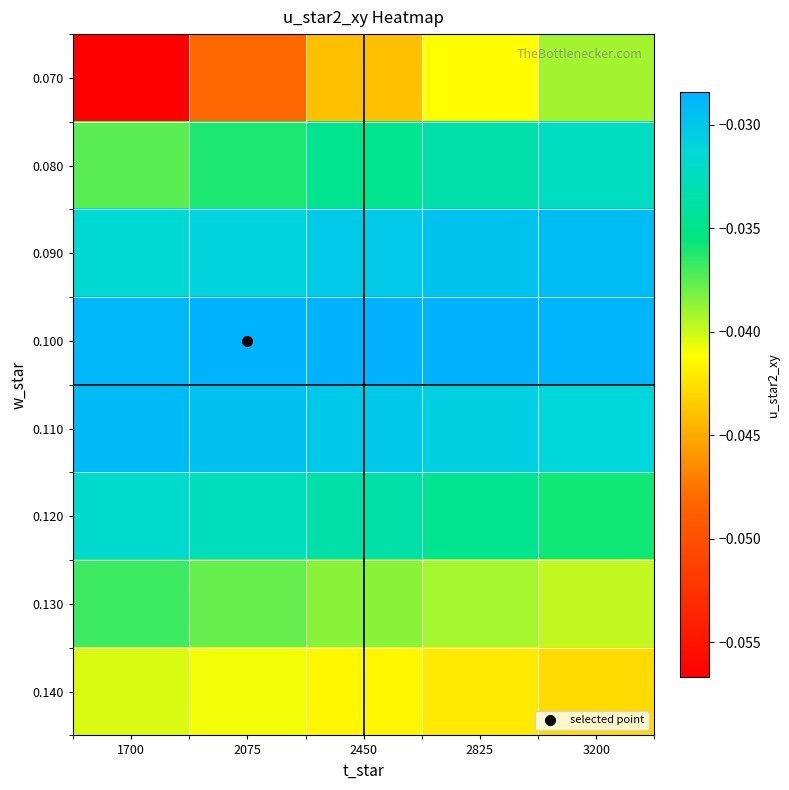

At which category is the sum across all series the highest?

3200